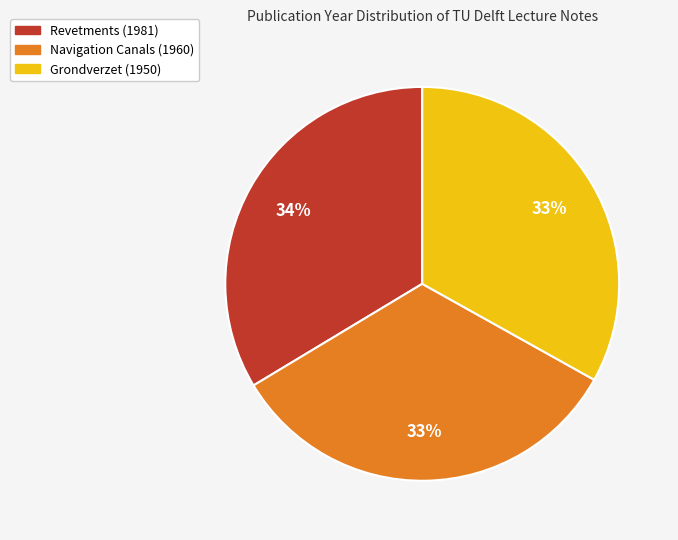

To the nearest percent, what portion does Grondverzet (1950) represent?

33%